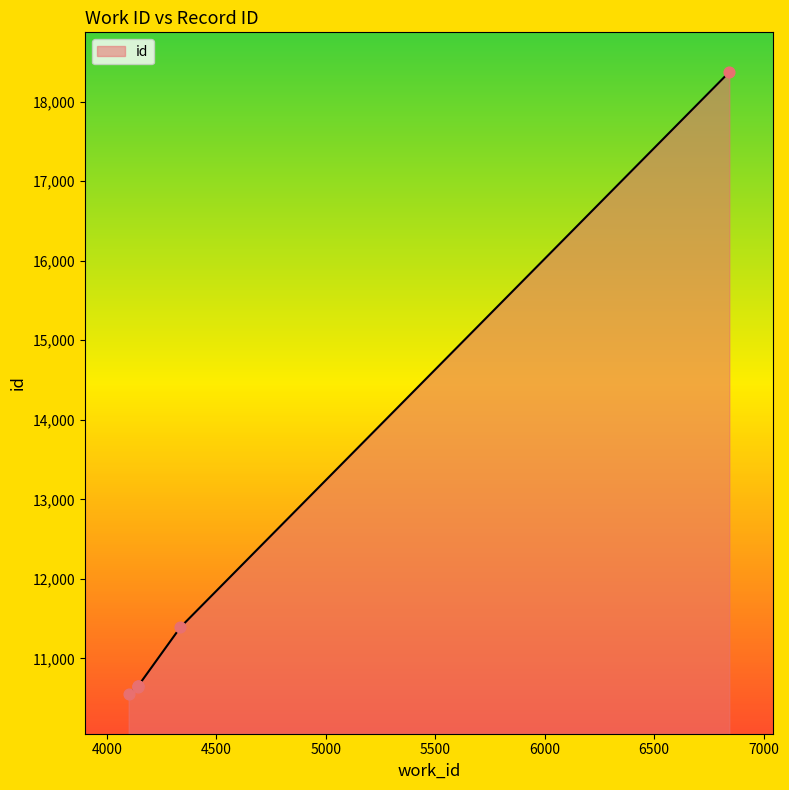

Which has a higher value, 4141 or 4099?

4141